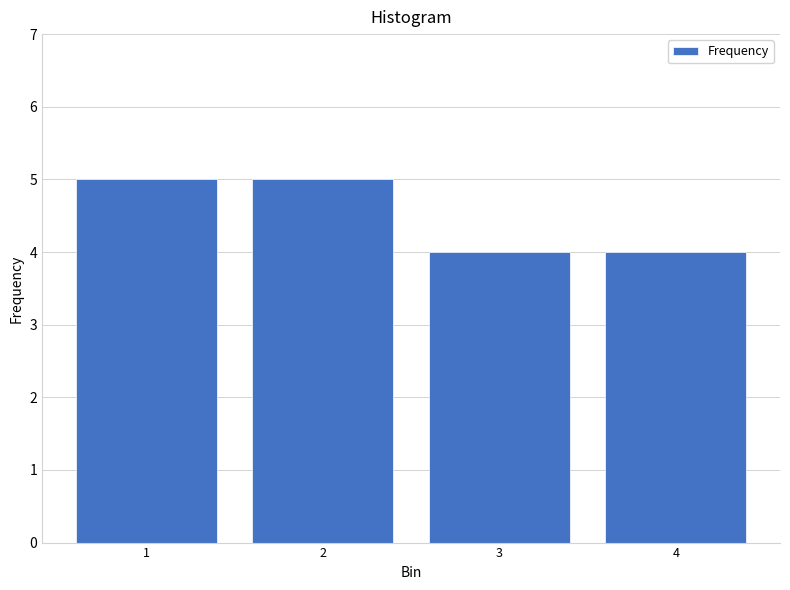

Reading left to right, transcribe this chart: for each bar, give the range it covers on the x-axis and its height. The values are not printed on the chart, so give them approximately, as read against the axis.

0.5 to 1.5: 5
1.5 to 2.5: 5
2.5 to 3.5: 4
3.5 to 4.5: 4